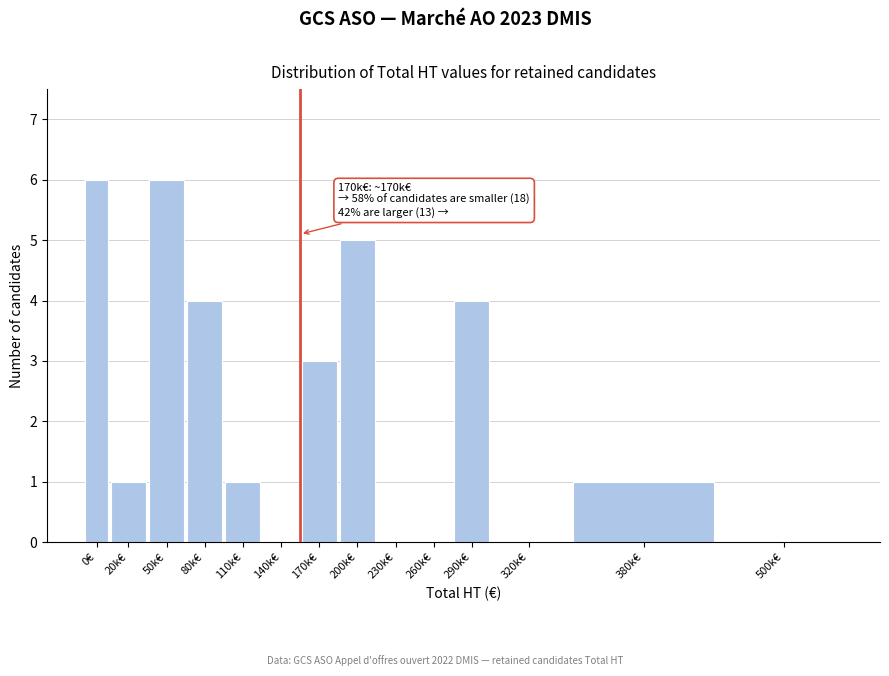

Reading left to right, what are all the values shown in this chart?

0€=6	20k€=1	50k€=6	80k€=4	110k€=1	140k€=0	170k€=3	200k€=5	230k€=0	260k€=0	290k€=4	320k€=0	380k€=1	500k€=0